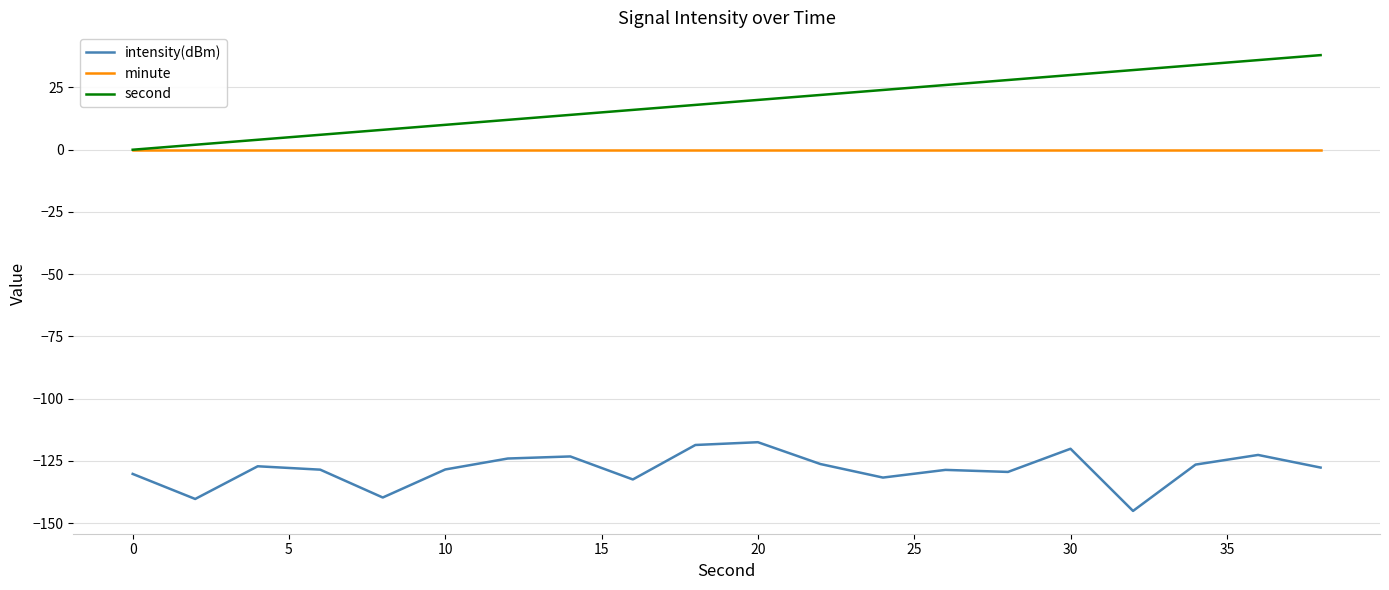

Which series has the largest total across all categories?

second